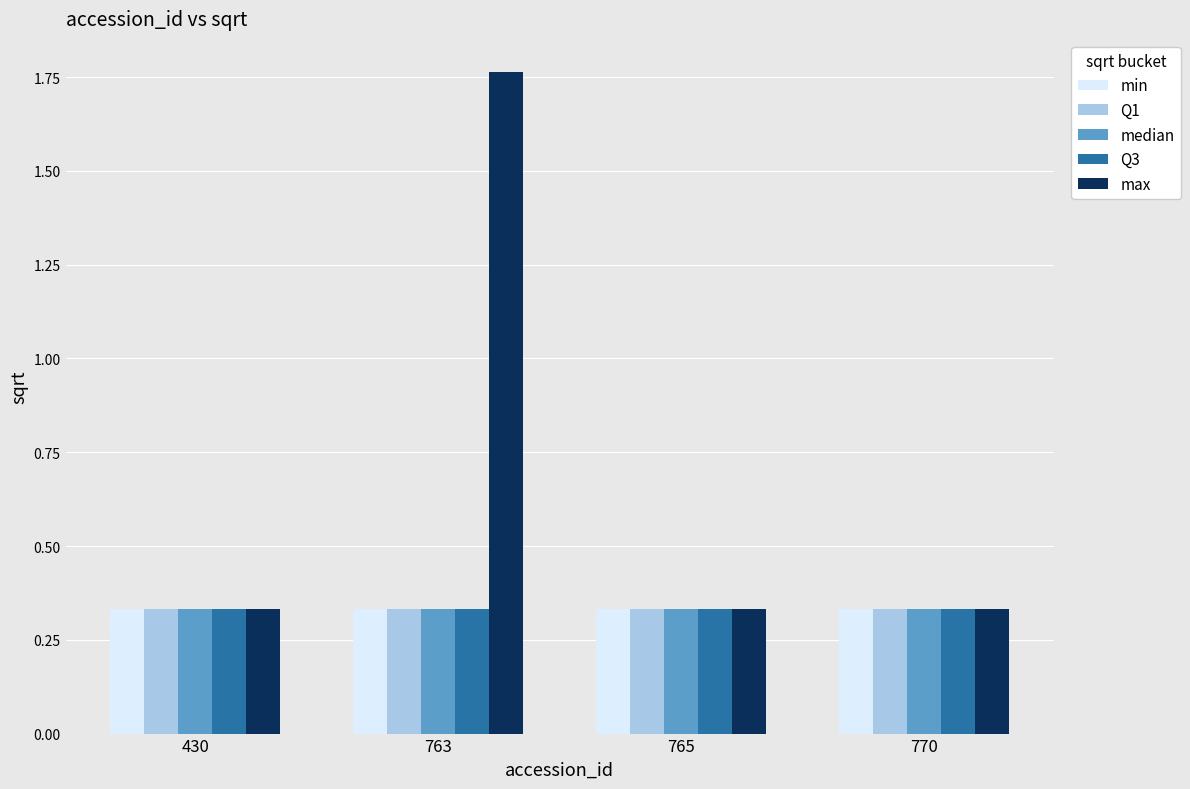

What is the sum of all Q3 values?

1.3